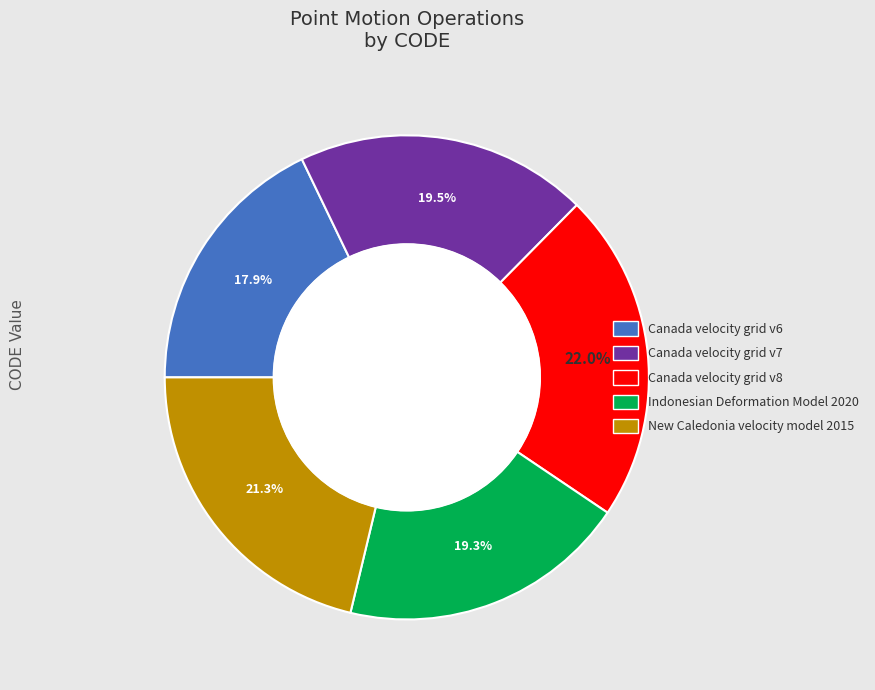

Which category has the smallest portion of the pie?

Canada velocity grid v6